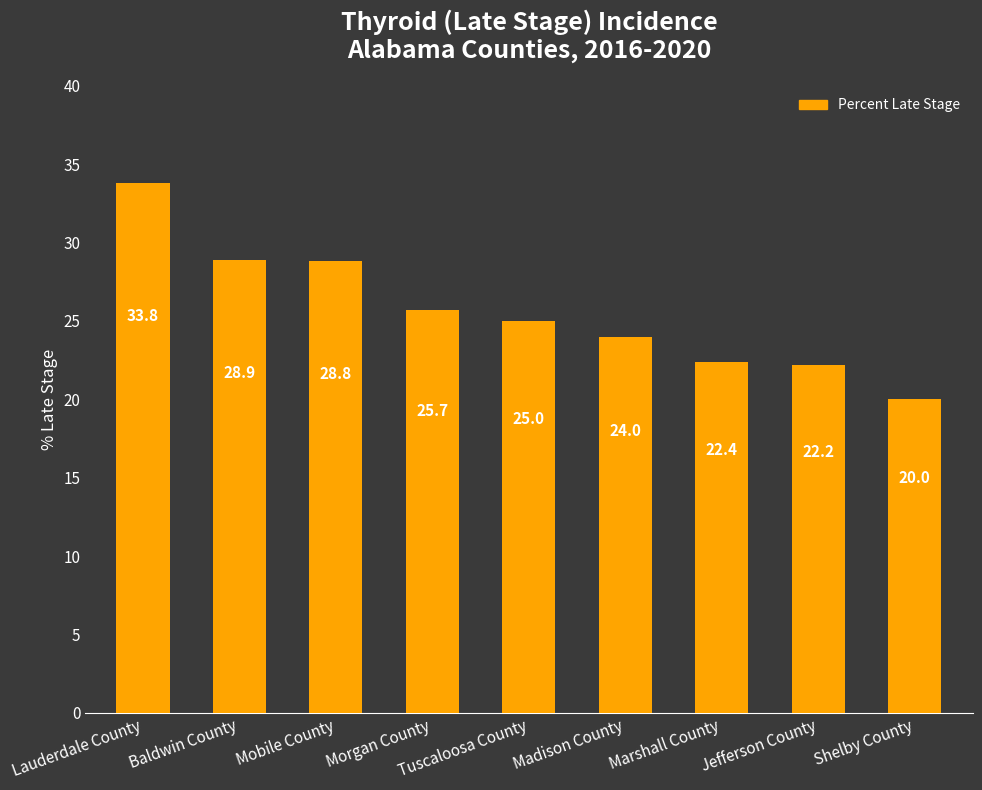

What is the sum of the values at Shelby County and Tuscaloosa County?

45.0